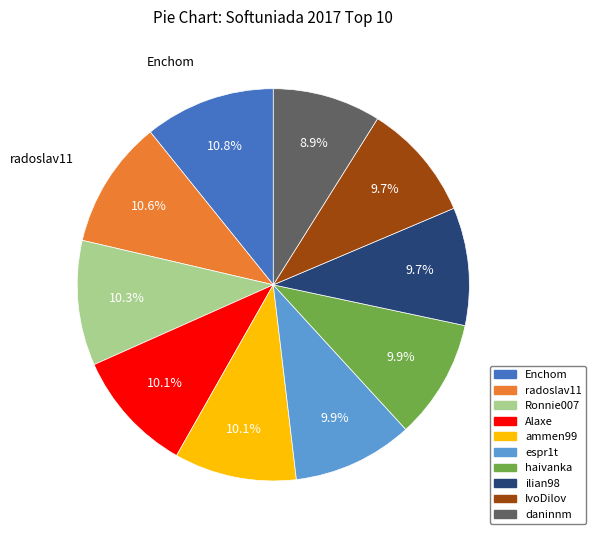

Is it true that haivanka is 10% of the pie?

True